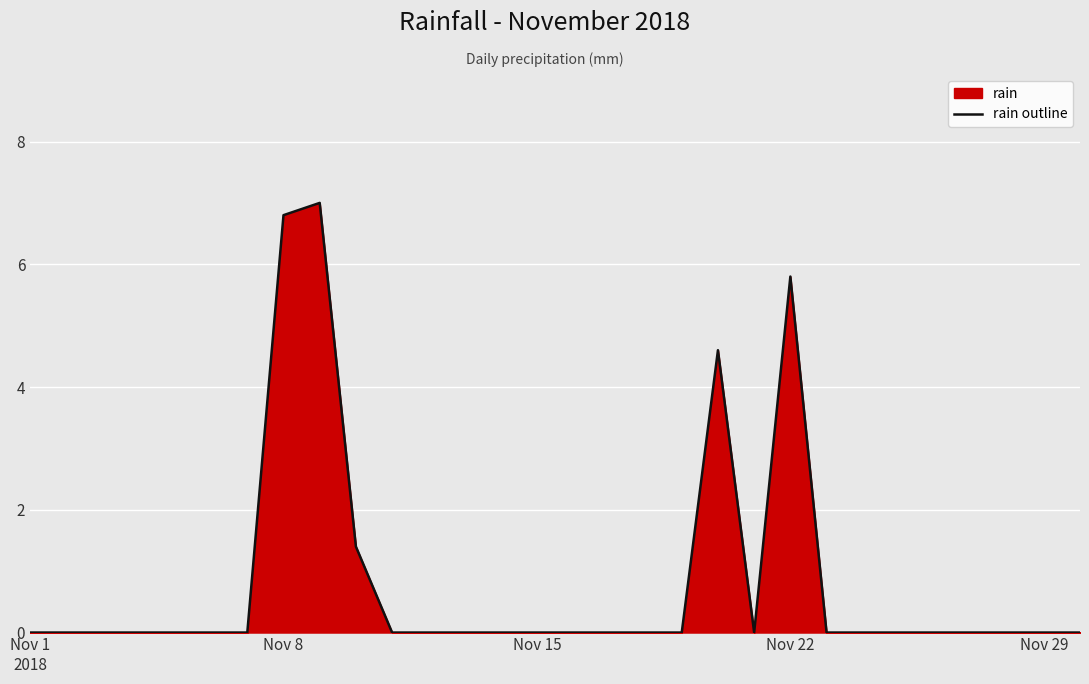

What is the difference between the second highest and minimum values?

6.8